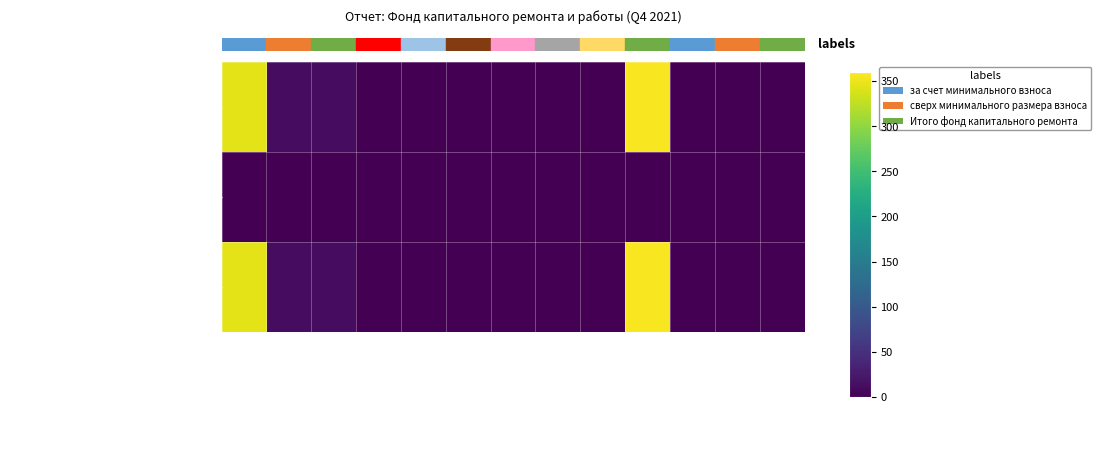

Which category has the lowest value across all series?

Гос. поддержка